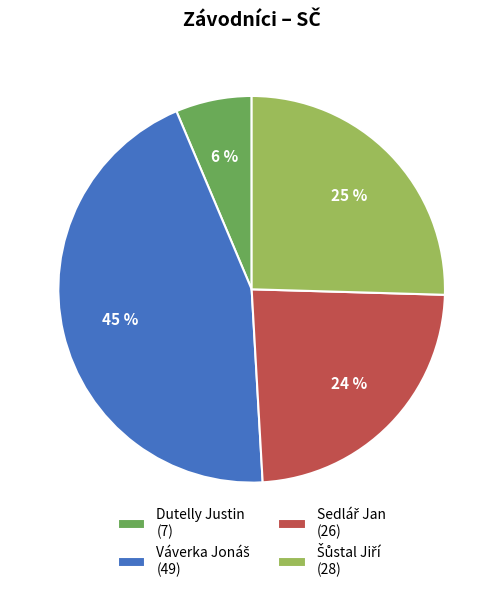

To the nearest percent, what is the average slice percentage?

25%